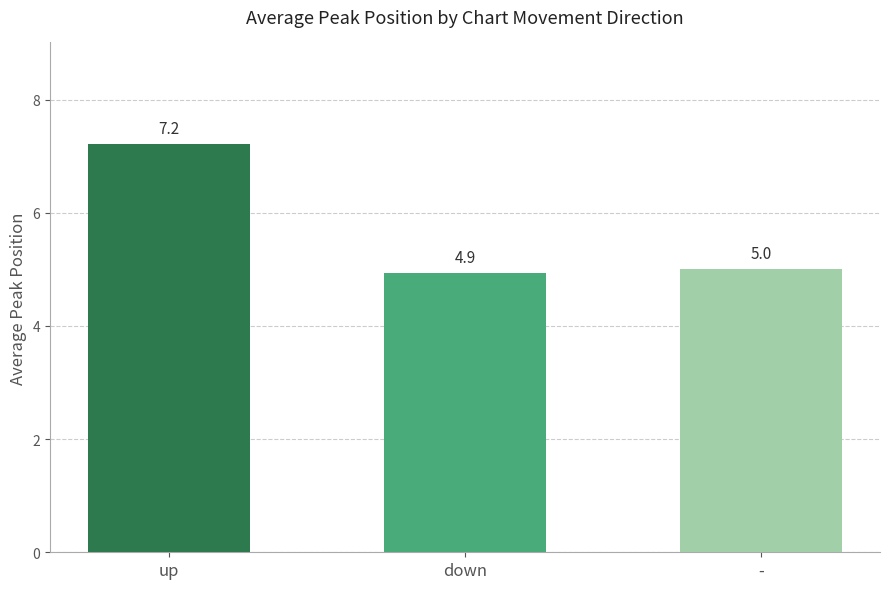

Which category has the lowest value across all series?

down